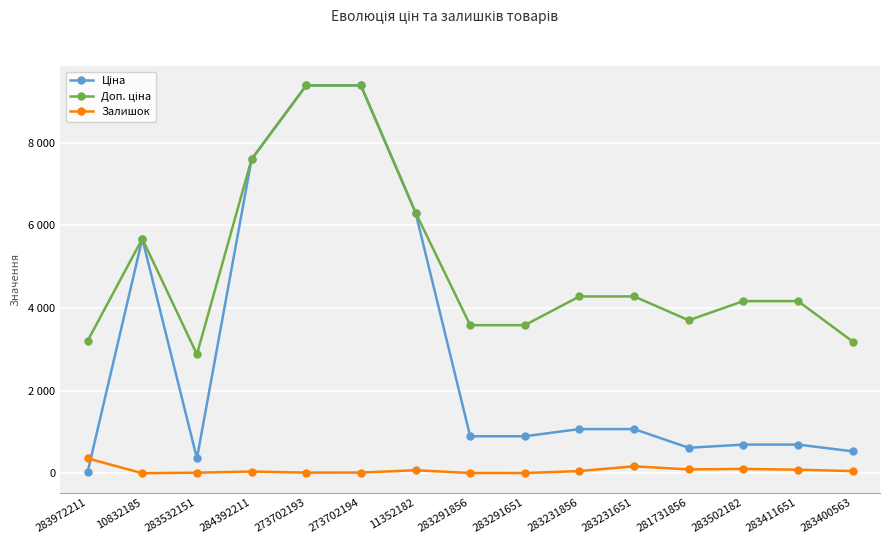

What is the average value of the Доп. ціна series?

5025.1